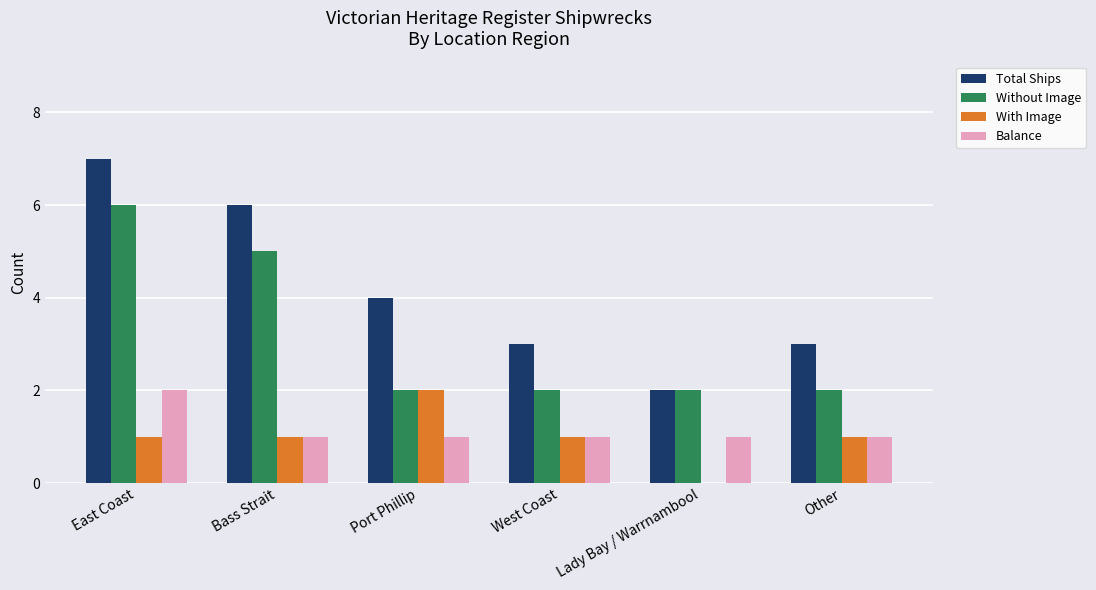

How many series are shown in this chart?

4